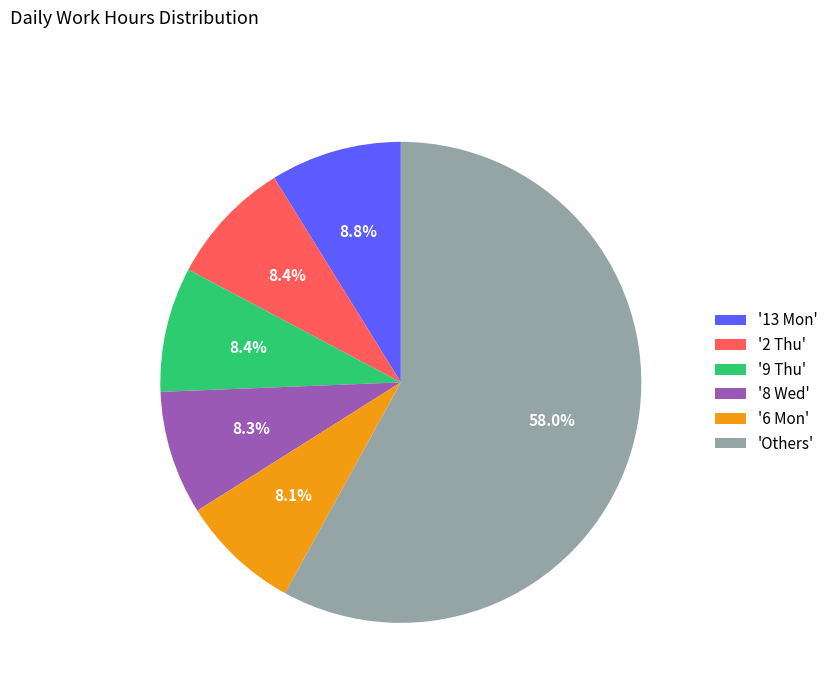

Between '13 Mon' and 'Others', which is larger?

'Others'